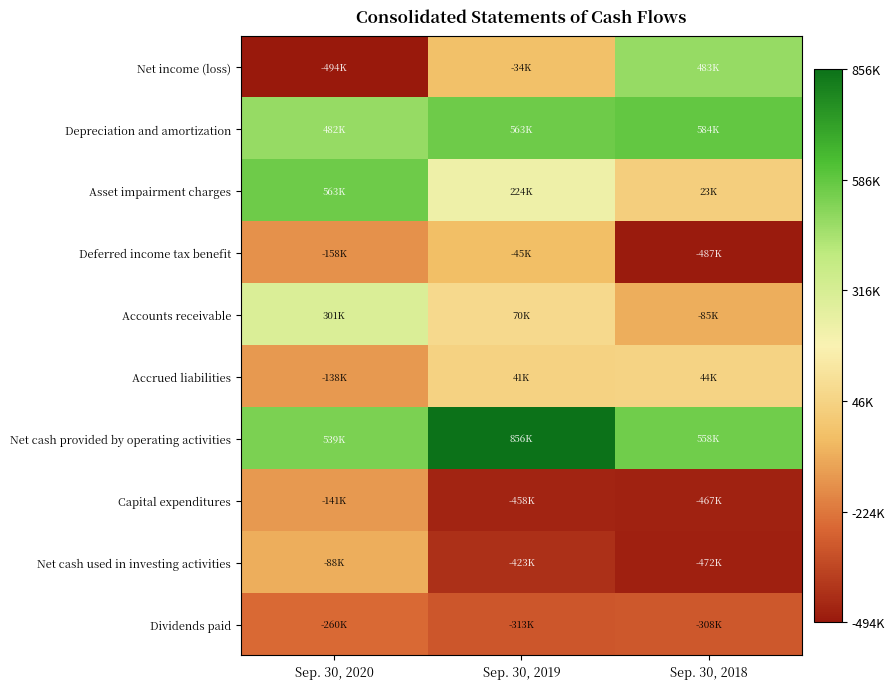

At how many categories does at least one series exceed 853023?

1